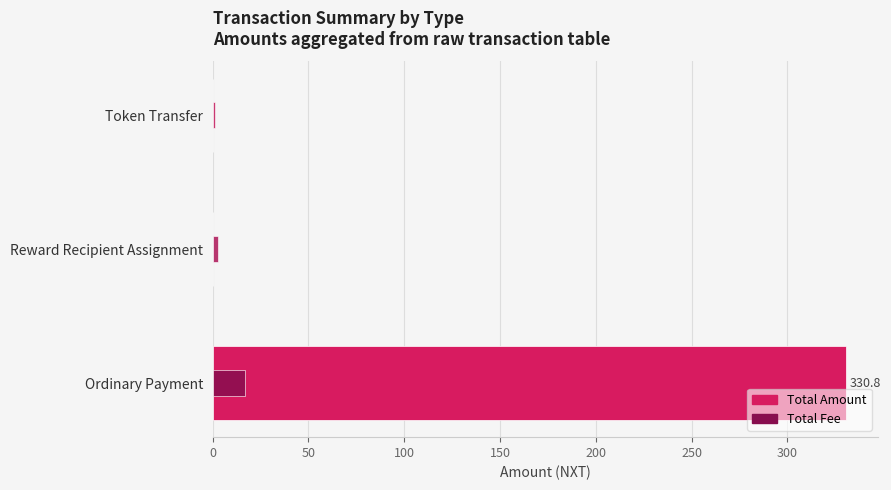

How many groups of bars are there?

3